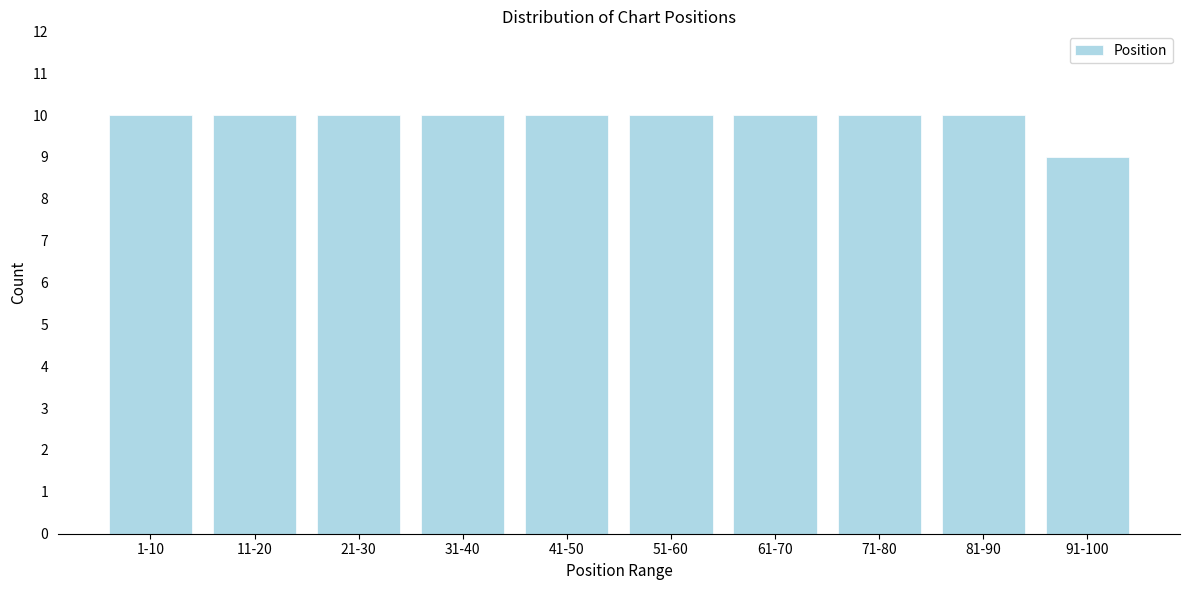

Reading left to right, list all the values displayed in this chart.

1-10=10	11-20=10	21-30=10	31-40=10	41-50=10	51-60=10	61-70=10	71-80=10	81-90=10	91-100=9